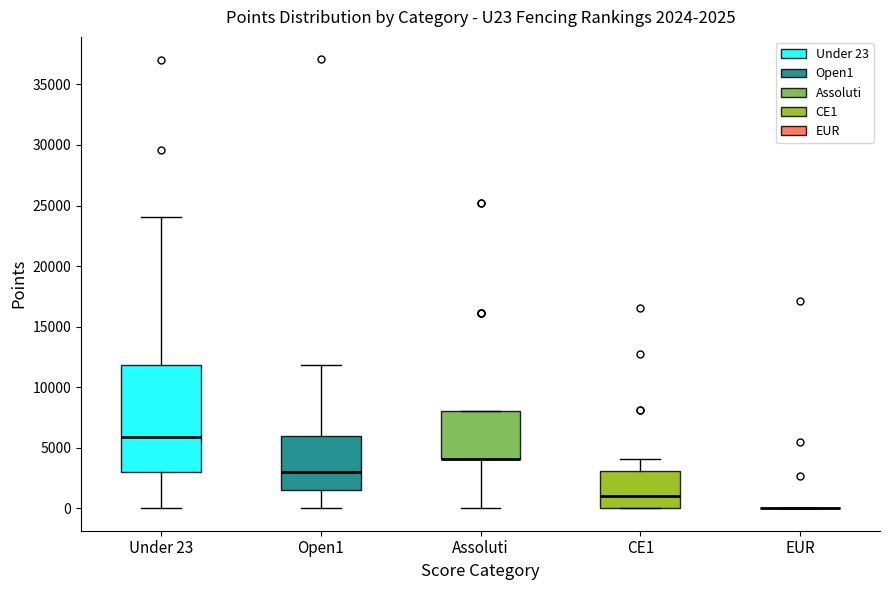

Comparing the boxes themselves (not the whiskers), which one is the tallest?

Under 23